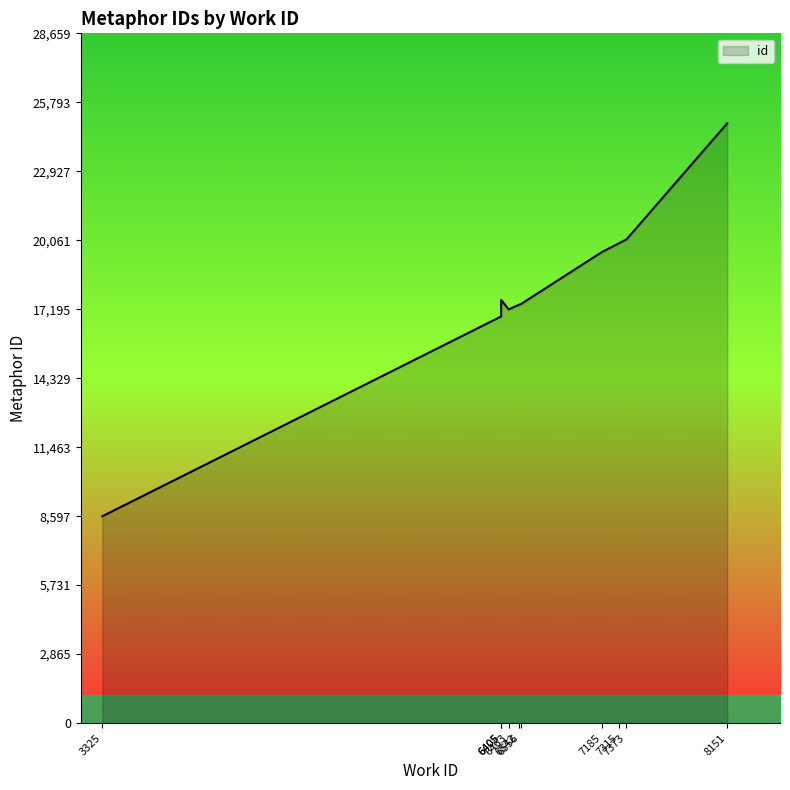

List the labels in order of value, largest first.

8151, 7373, 7315, 7185, 6405, 6556, 6542, 6463, 6405, 3325